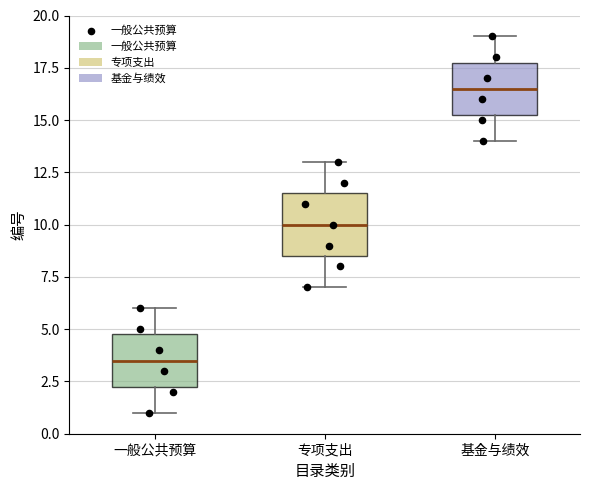

Reading left to right, transcribe this box plot: for each box, give where its median line is, the range the box spans, and where its two whiskers end, as read against the y-axis. The values are not printed on the chart, so give them approximately, as read against the axis.

一般公共预算: median 3.5, box 2.5 to 5.0, whiskers 1.0 to 6.0
专项支出: median 10.0, box 8.5 to 11.5, whiskers 7.0 to 13.0
基金与绩效: median 16.5, box 15.5 to 18.0, whiskers 14.0 to 19.0